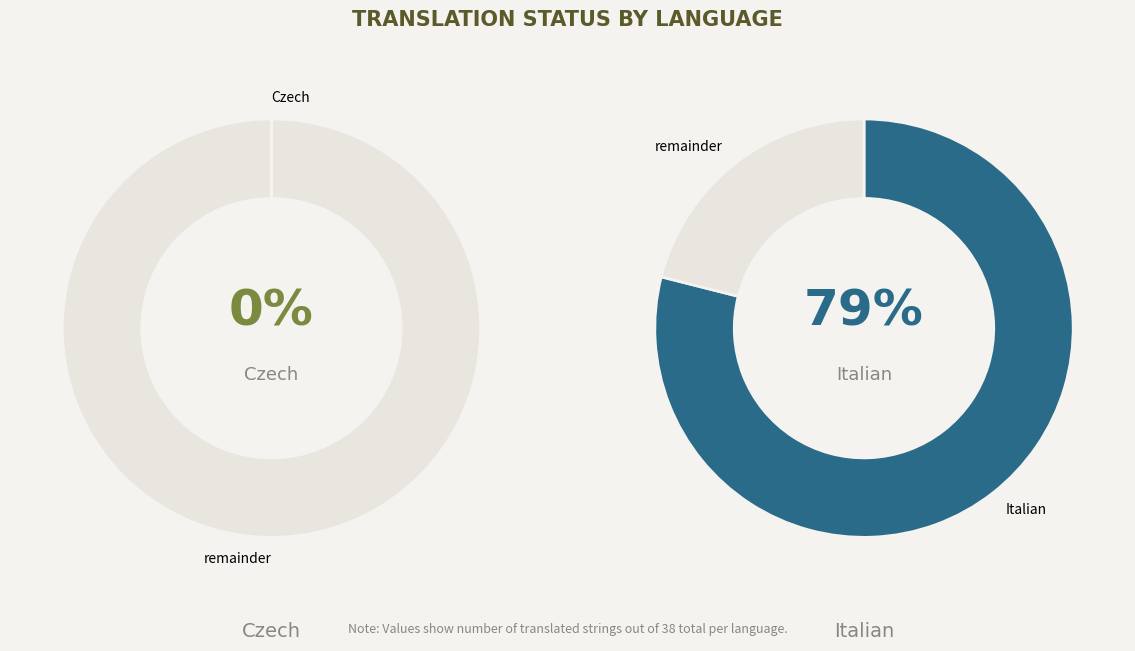

Is Czech the majority of the pie?

No